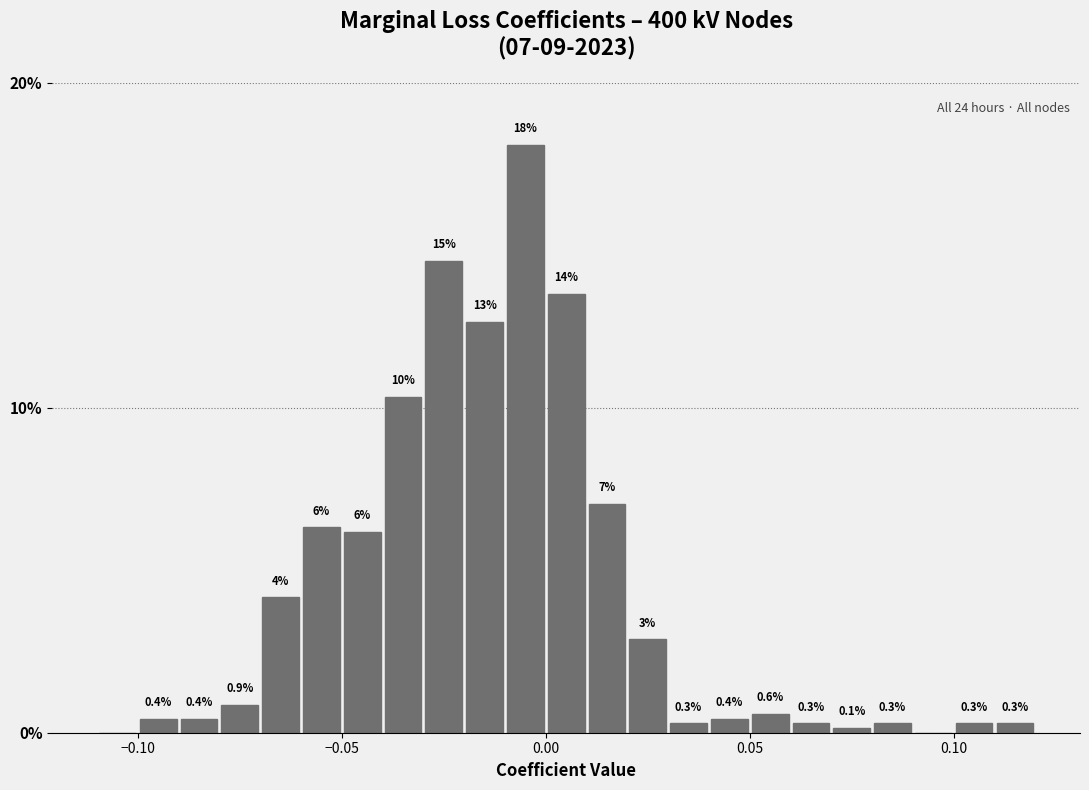

Around what value on the x-axis is the tallest bar? Give the approximate position of its centre, as read against the axis.

-0.005